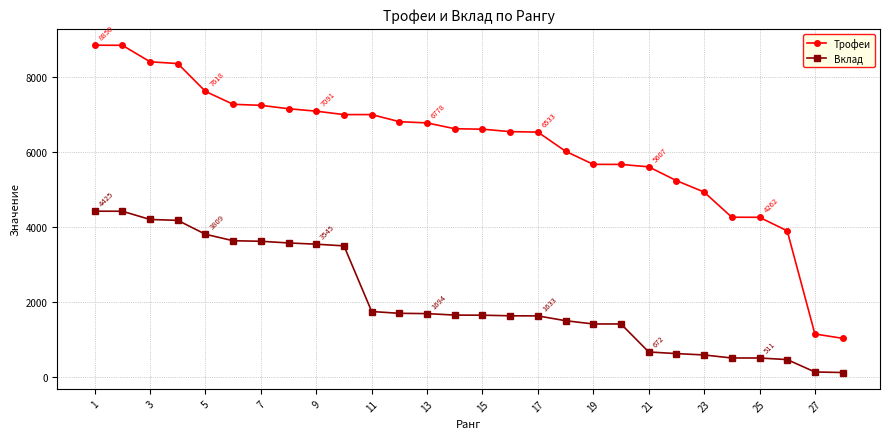

List the series in order of their overall mean, lowest first.

Вклад, Трофеи